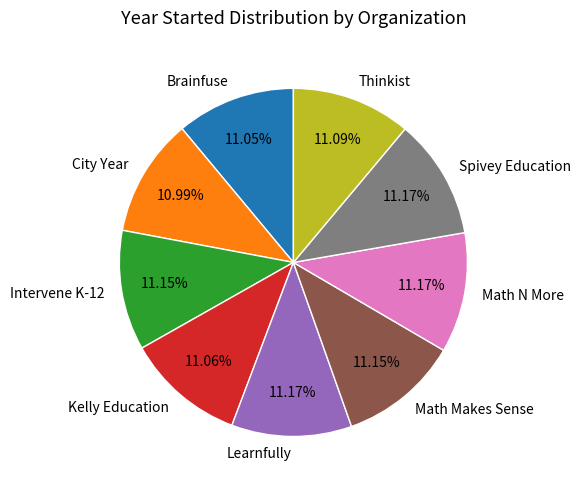

Is the sum of Math Makes Sense and Intervene K-12 greater than half?

No